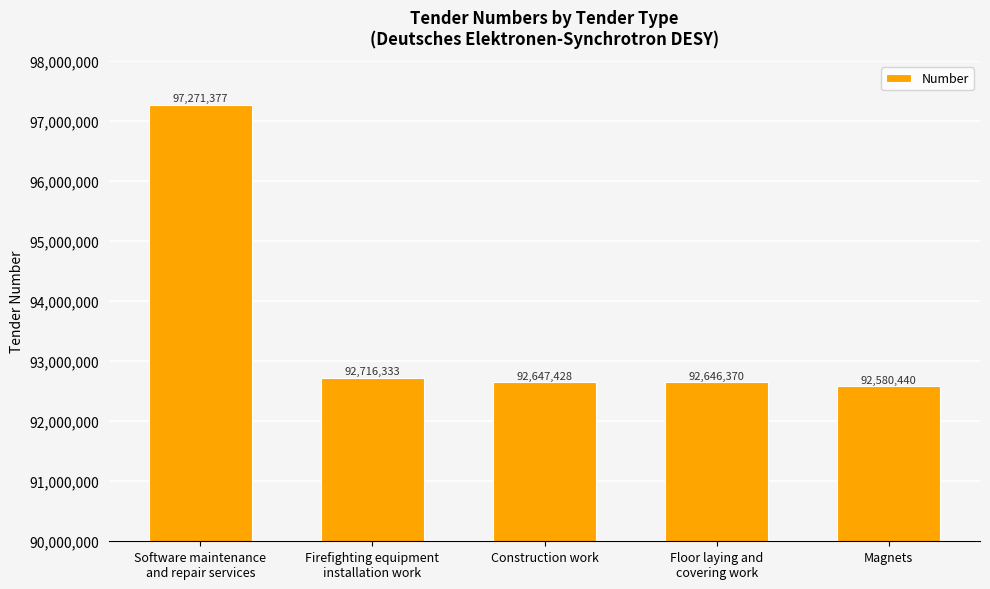

At which category does the chart reach its minimum across all series?

Magnets